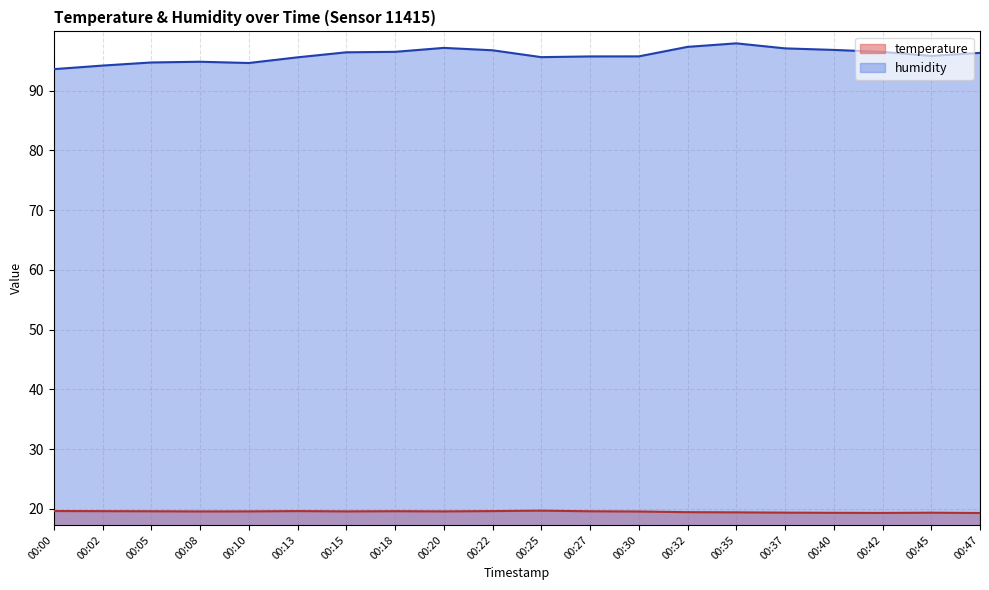

What is the sum of the humidity values at 00:47 and 00:42?

192.8